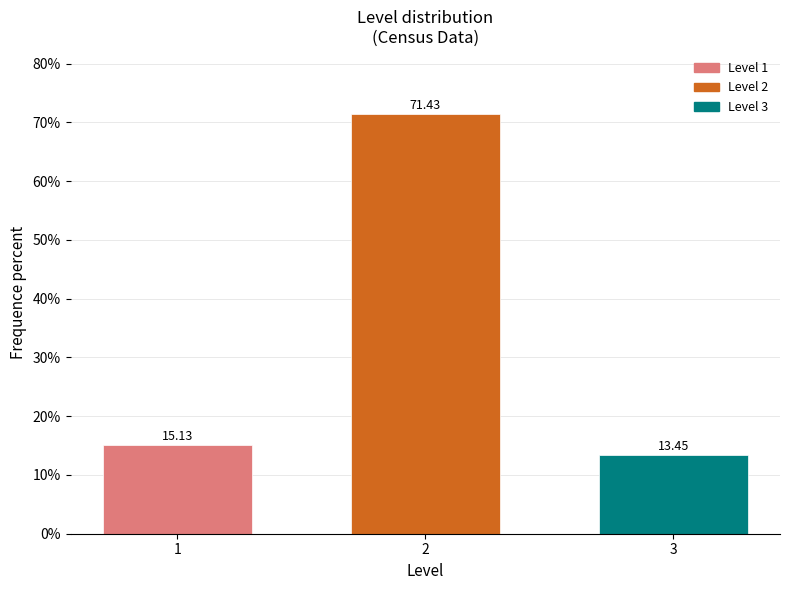

Rank the categories by value from highest to lowest.

2, 1, 3